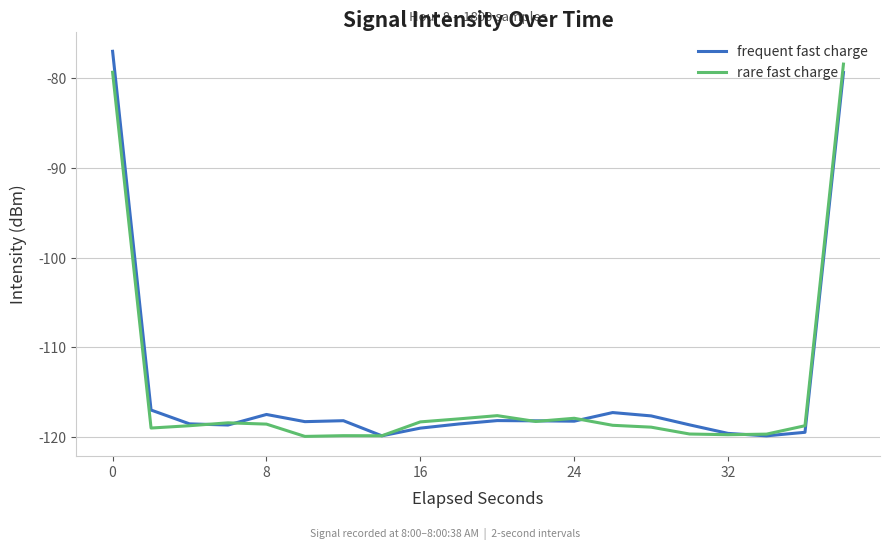

What is the smallest value displayed?

-119.9